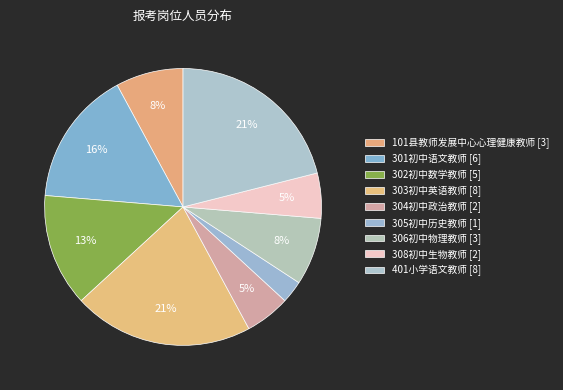

Count the number of slices in the pie.

9